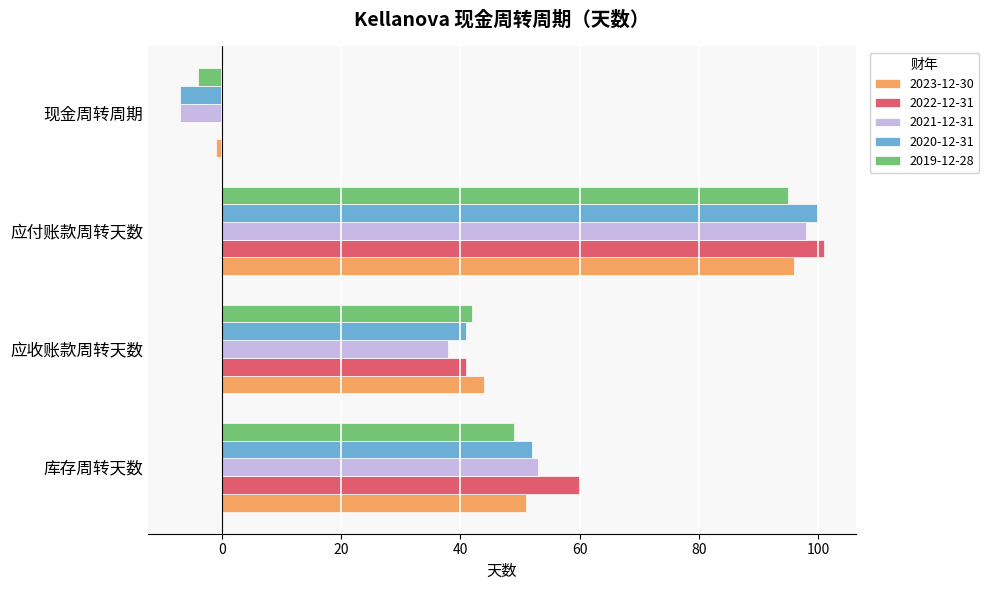

What is the sum of all 2021-12-31 values?

182